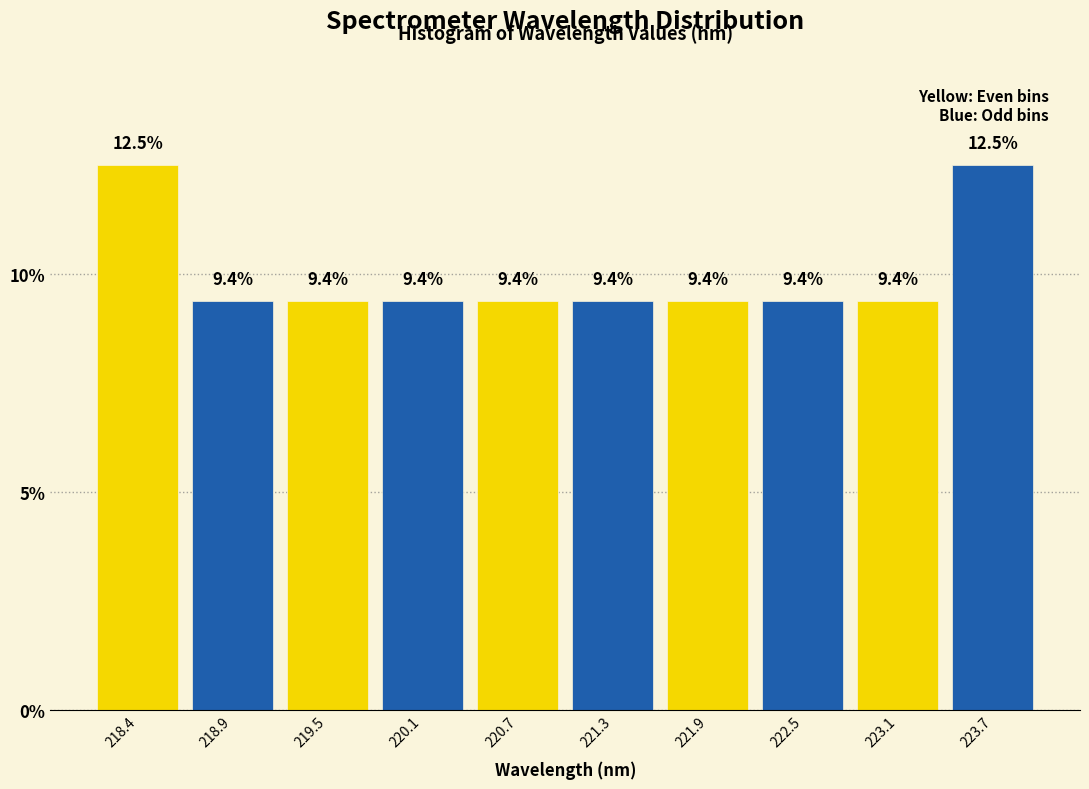

Reading left to right, list every bar in this chart as the range it spans on the x-axis followed by its height. The bar edges are not printed on the chart, so give them approximately, as read against the axis.

218.1 to 218.7: 12.5
218.7 to 219.2: 9.4
219.2 to 219.8: 9.4
219.8 to 220.4: 9.4
220.4 to 221.0: 9.4
221.0 to 221.6: 9.4
221.6 to 222.2: 9.4
222.2 to 222.8: 9.4
222.8 to 223.4: 9.4
223.4 to 224.0: 12.5